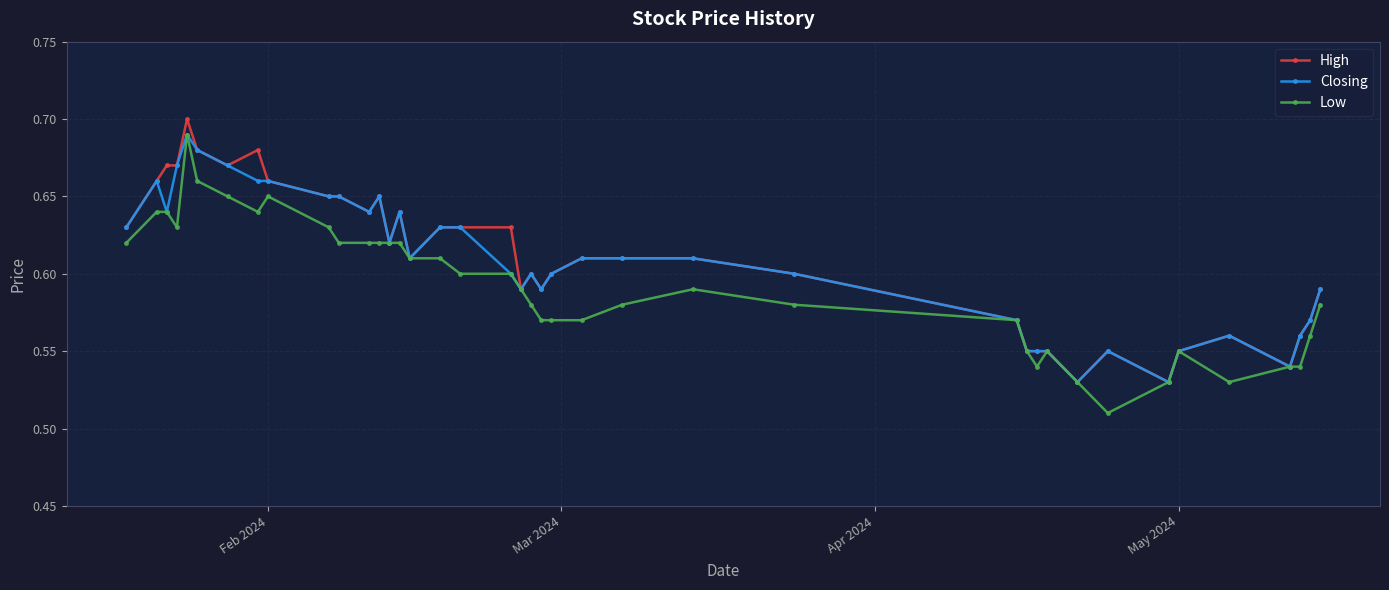

At how many categories does at least one series exceed 0?

40